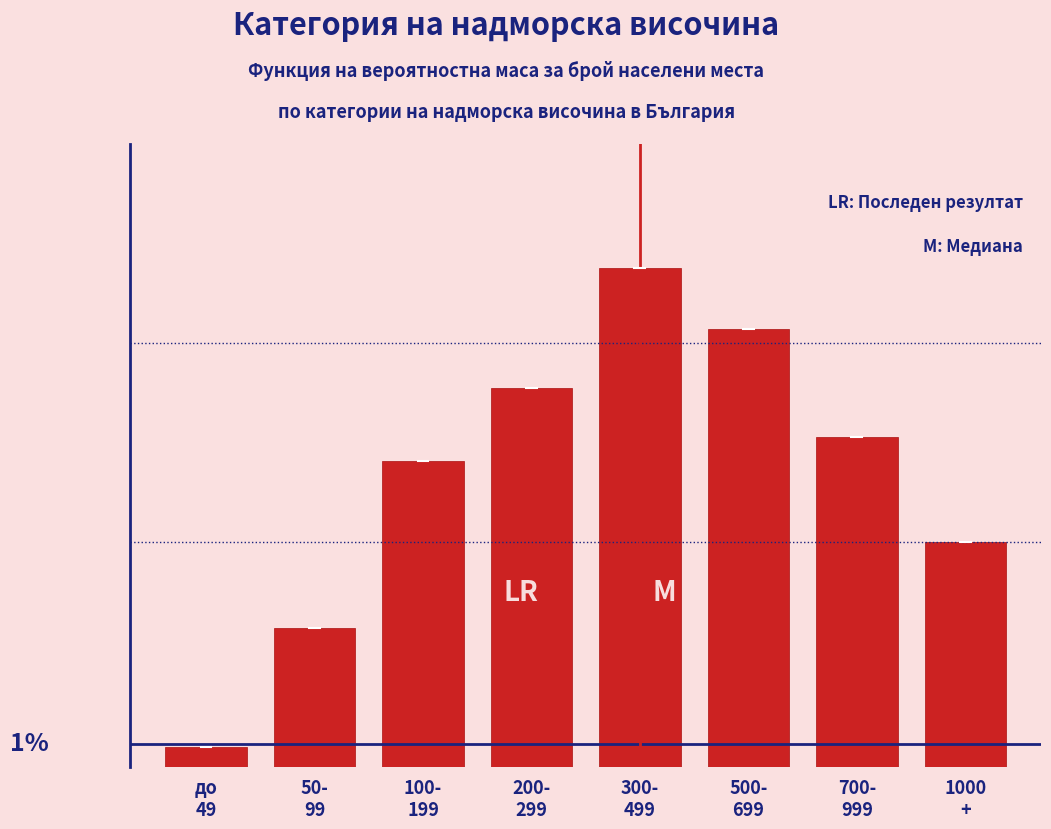

Are the bars horizontal?

No